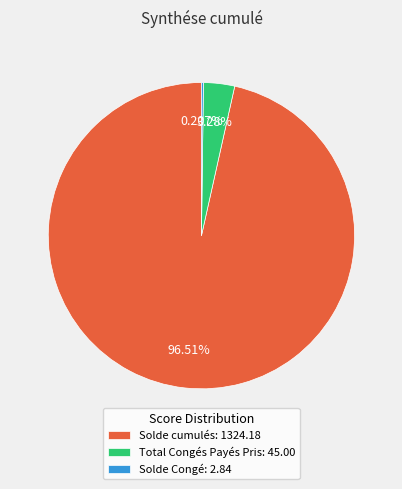

Does any single category account for the majority?

Yes